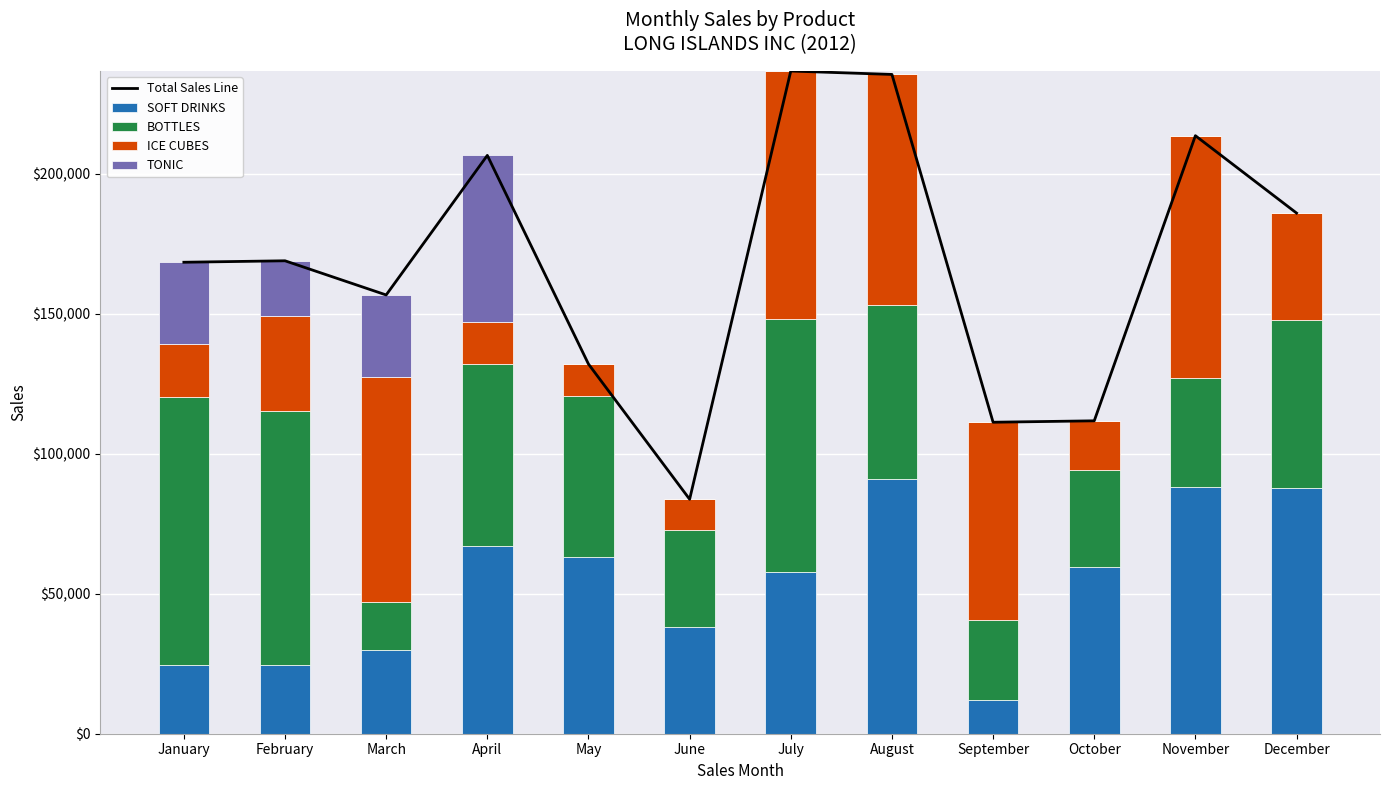

What is the value of the TONIC bar at the 4th from the left?

59339